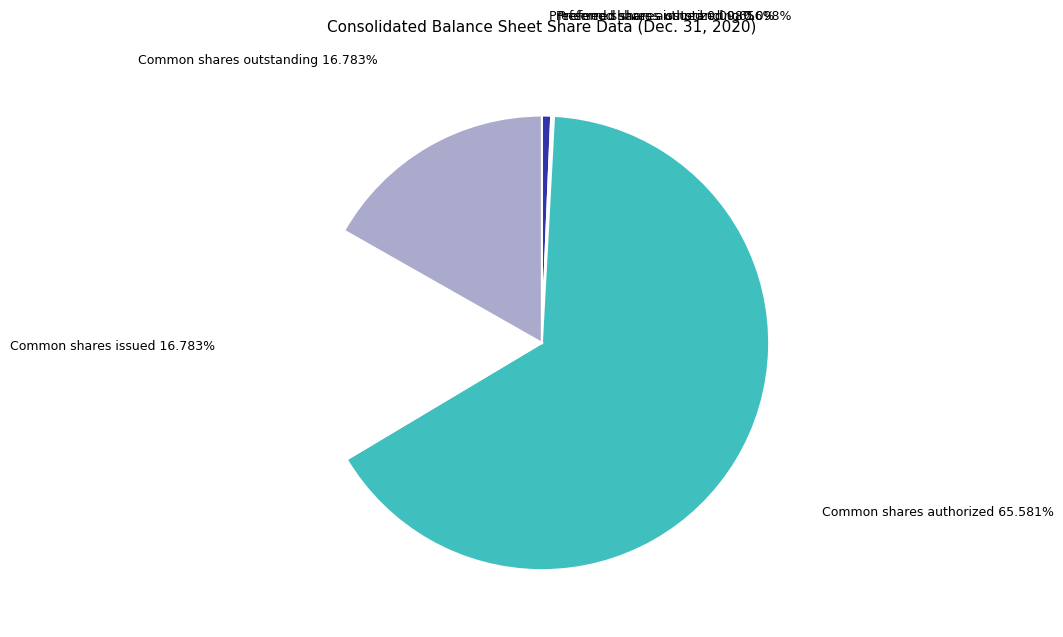

Which slice is the largest?

Common shares authorized